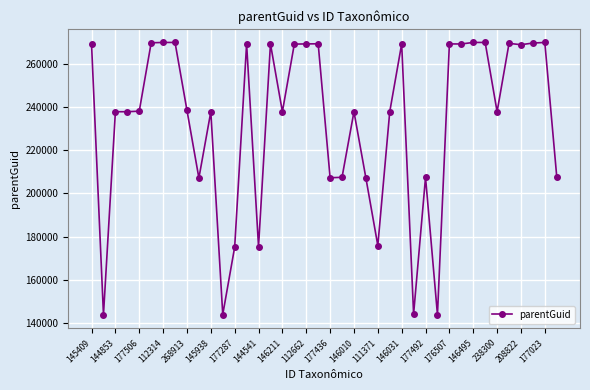

What is the value of the 39th point from the left?

269866